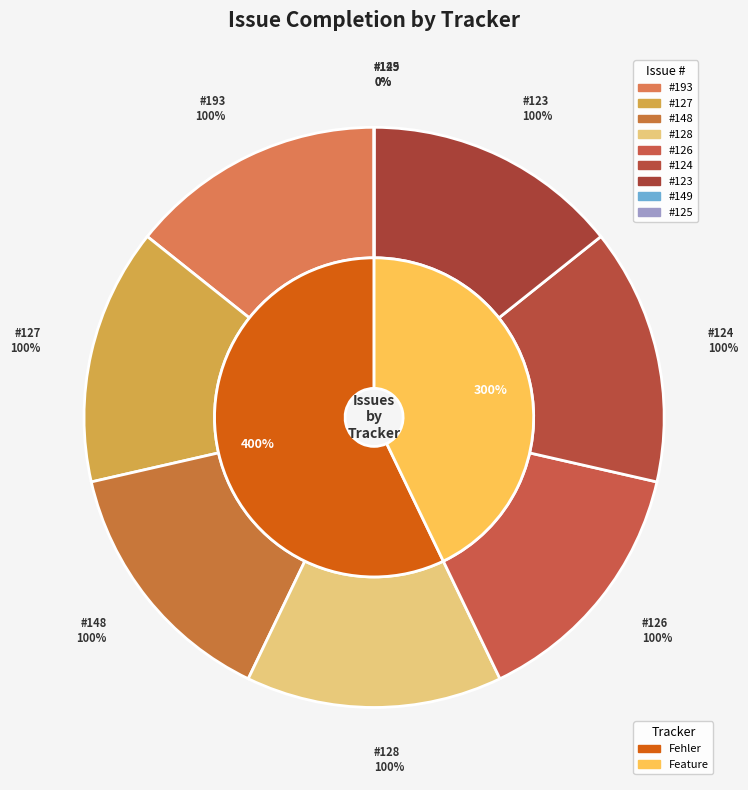

Between 148 and 126, which is larger?

148